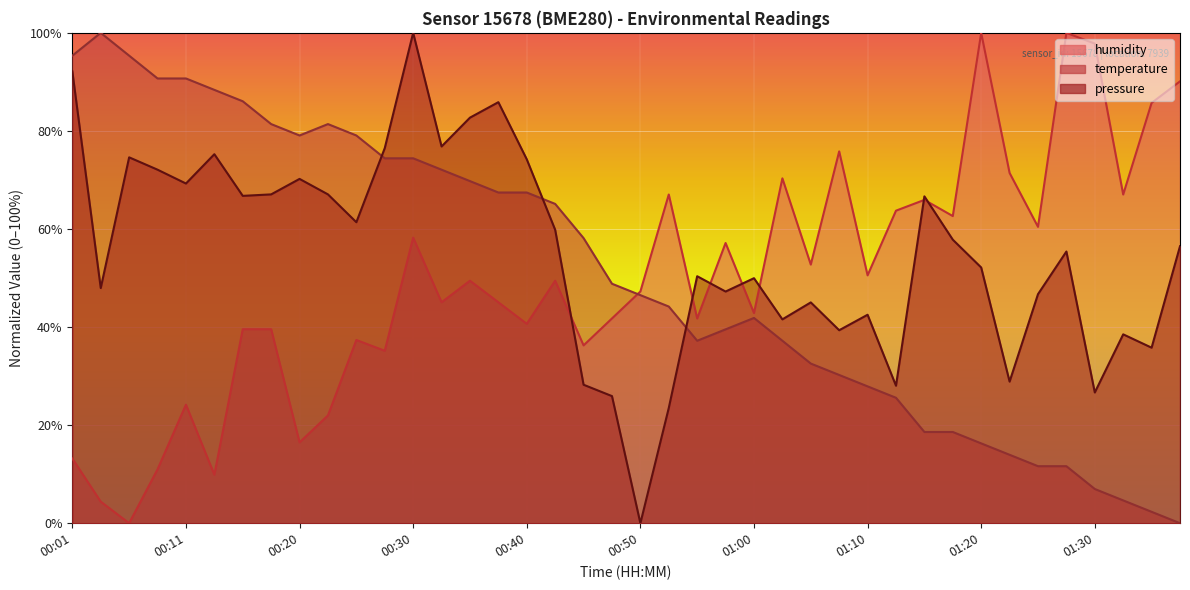

Reading left to right, extract all data points from this chart.

pressure: 92.1	48.0	74.6	72.1	69.3	75.3	66.8	67.1	70.2	67.1	61.4	76.5	100.0	76.8	82.7	85.9	74.2	59.8	28.2	25.9	0.0	23.5	50.4	47.2	50.0	41.6	45.0	39.4	42.5	28.0	66.7	57.8	52.1	28.9	46.7	55.4	26.7	38.5	35.8	56.5
temperature: 95.3	100.0	95.3	90.7	90.7	88.4	86.0	81.4	79.1	81.4	79.1	74.4	74.4	72.1	69.8	67.4	67.4	65.1	58.1	48.8	46.5	44.2	37.2	39.5	41.9	37.2	32.6	30.2	27.9	25.6	18.6	18.6	16.3	14.0	11.6	11.6	7.0	4.7	2.3	0.0
humidity: 13.2	4.4	0.0	11.0	24.2	9.9	39.6	39.6	16.5	22.0	37.4	35.2	58.2	45.1	49.5	45.1	40.7	49.5	36.3	41.8	47.3	67.0	41.8	57.1	42.9	70.3	52.7	75.8	50.5	63.7	65.9	62.6	100.0	71.4	60.4	100.0	97.8	67.0	85.7	90.1